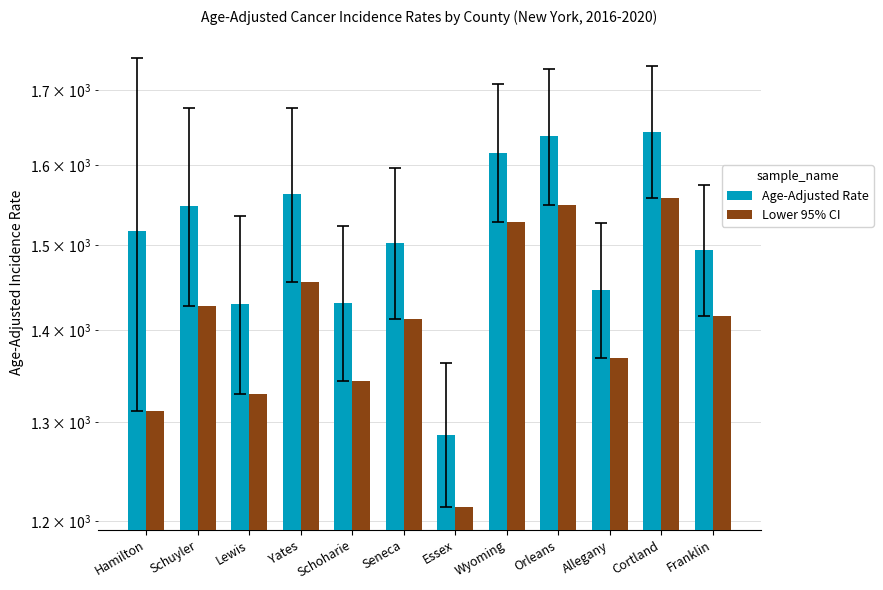

What is the sum of all Lower 95% CI values?

16915.5